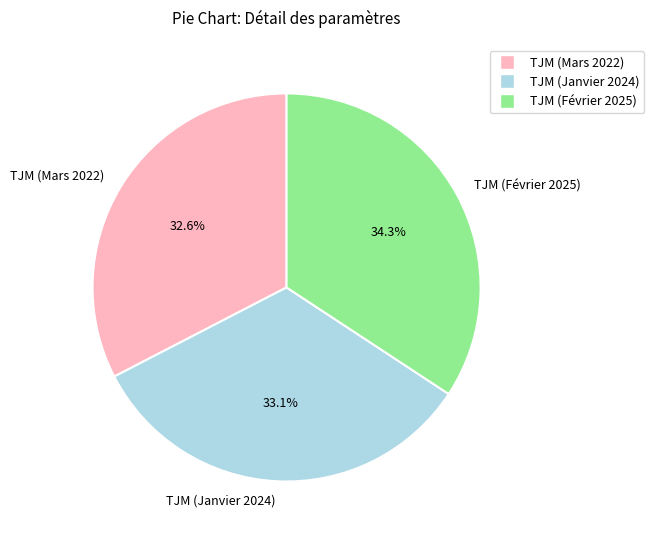

To the nearest percent, what is the average slice percentage?

33%